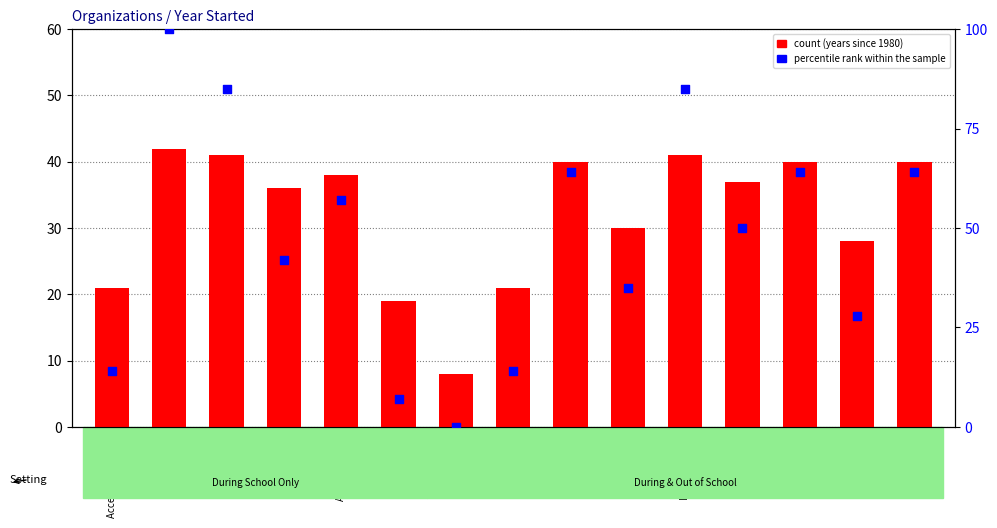

Which series has the widest spread of Y values?

percentile rank within the sample